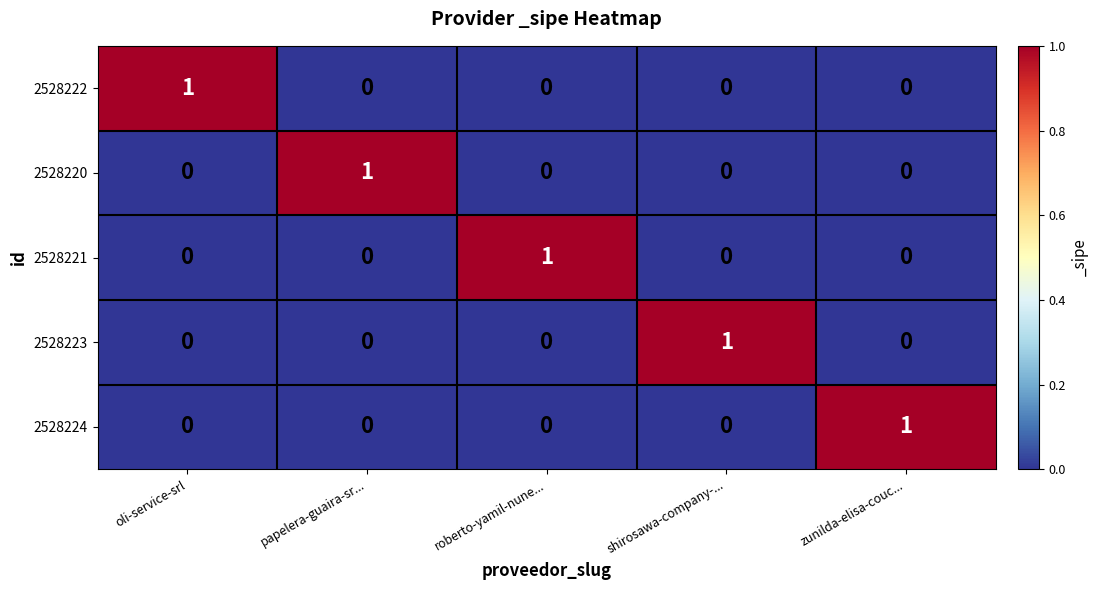

Reading left to right, list all the values displayed in this chart.

2528222: oli-service-srl=1	papelera-guaira-sr...=0	roberto-yamil-nune...=0	shirosawa-company-...=0	zunilda-elisa-couc...=0
2528220: oli-service-srl=0	papelera-guaira-sr...=1	roberto-yamil-nune...=0	shirosawa-company-...=0	zunilda-elisa-couc...=0
2528221: oli-service-srl=0	papelera-guaira-sr...=0	roberto-yamil-nune...=1	shirosawa-company-...=0	zunilda-elisa-couc...=0
2528223: oli-service-srl=0	papelera-guaira-sr...=0	roberto-yamil-nune...=0	shirosawa-company-...=1	zunilda-elisa-couc...=0
2528224: oli-service-srl=0	papelera-guaira-sr...=0	roberto-yamil-nune...=0	shirosawa-company-...=0	zunilda-elisa-couc...=1